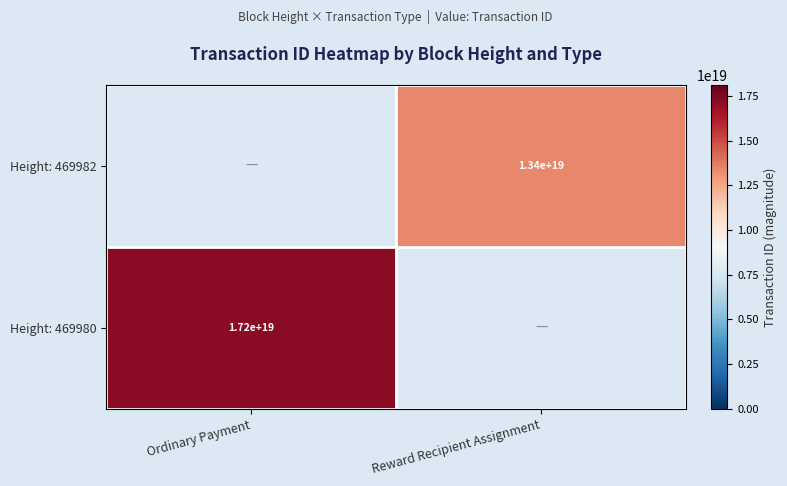

Is it true that Height: 469980 equals 24890712845769097216.0 at Ordinary Payment?

False